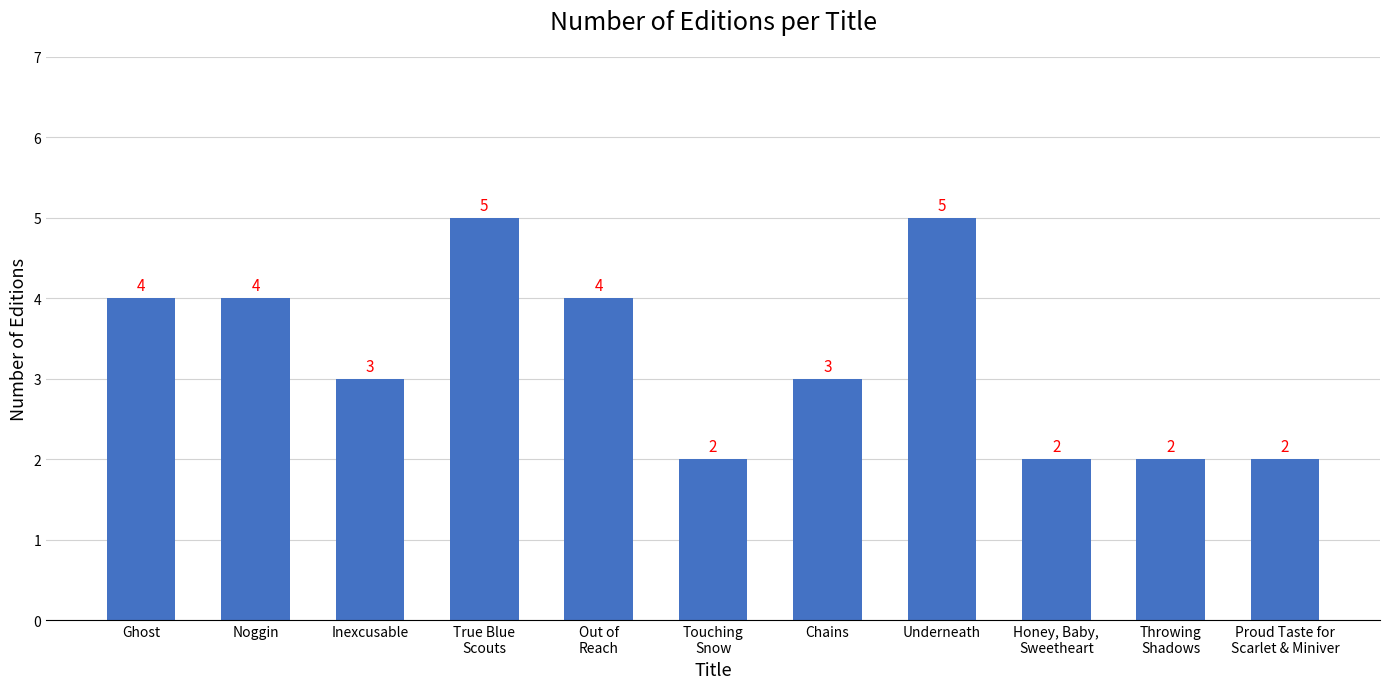

What is the value of the 5th bar from the left?

4